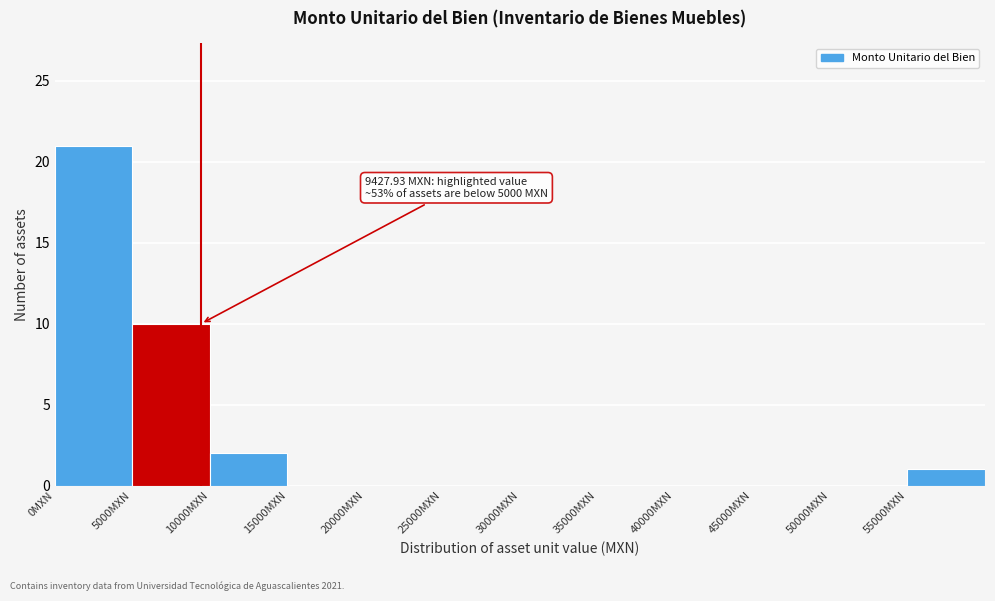

Over which range of the x-axis is the bar tallest?

0 to 5000